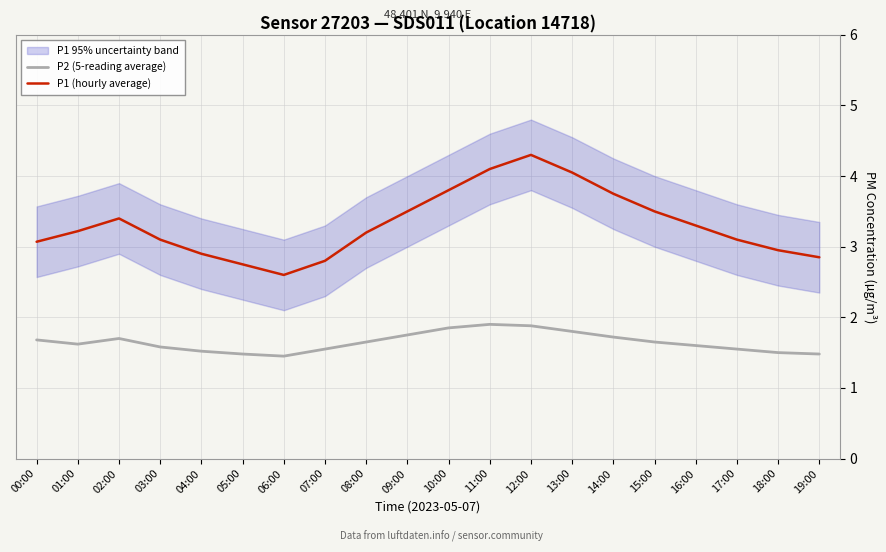

What is the greatest value displayed?

4.3